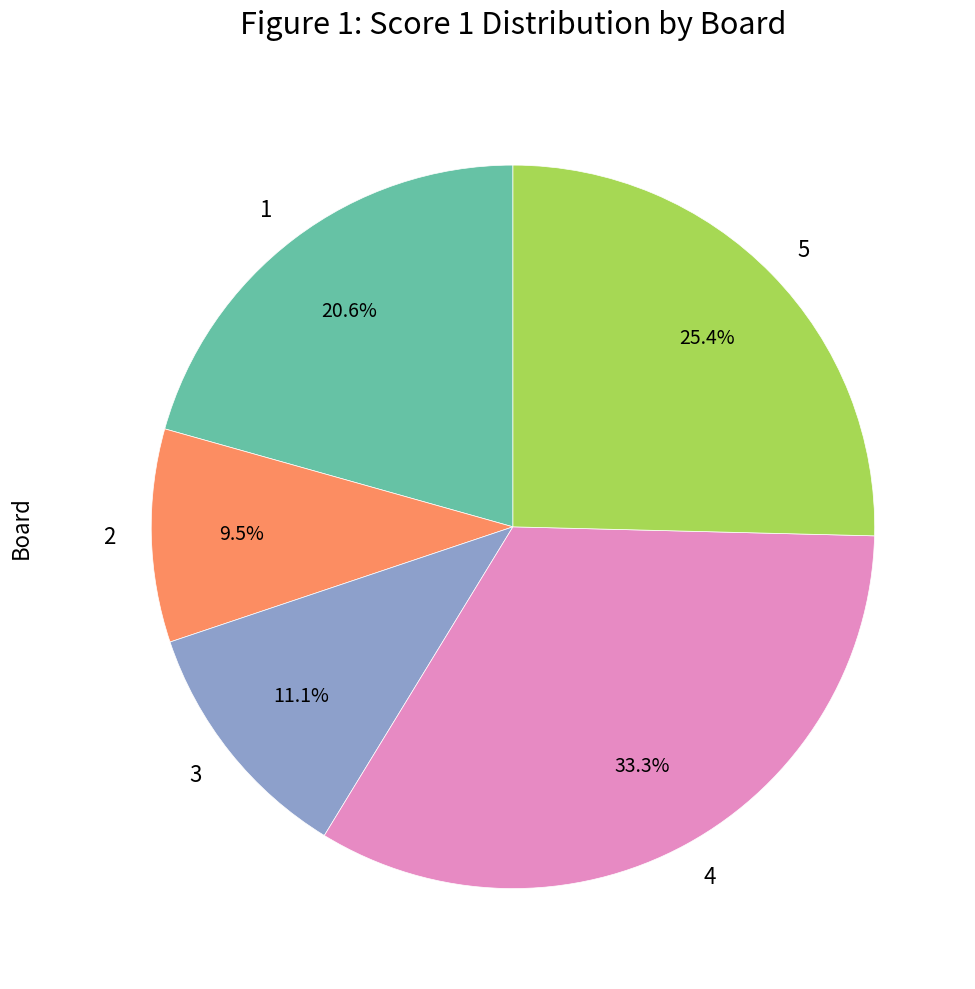

What percentage do 1 and 5 together represent?

46.0%